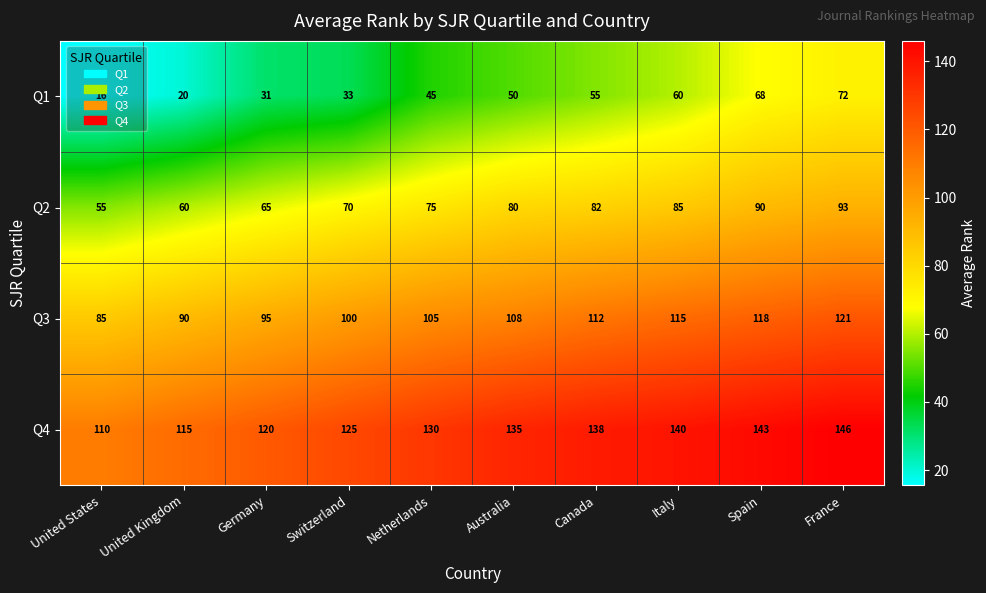

Which label corresponds to the largest value in the chart?

France